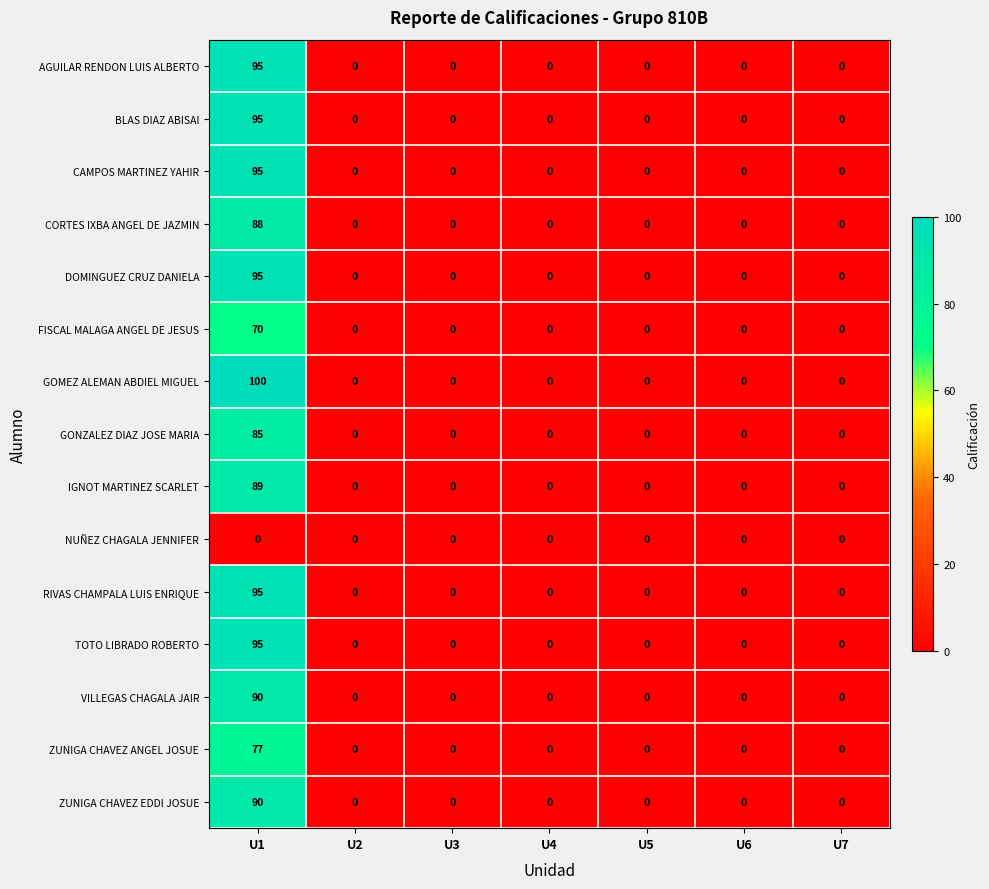

At how many categories does at least one series exceed 4?

1